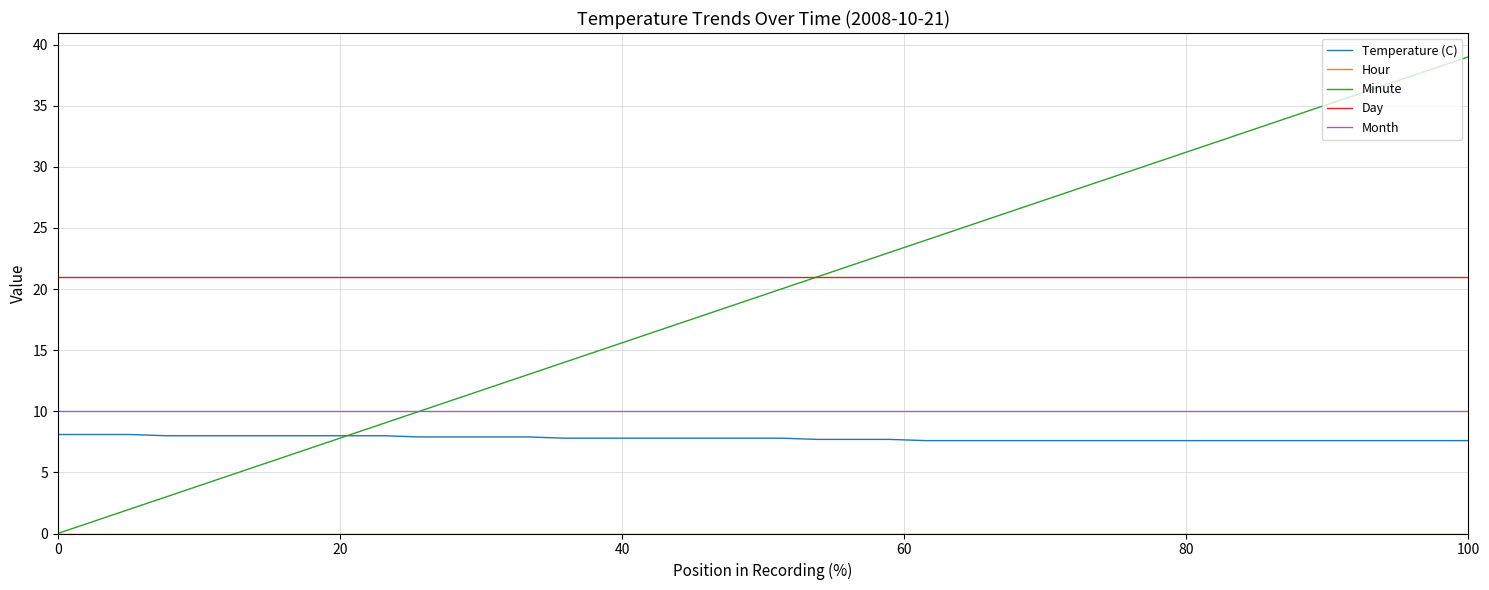

Which series has the widest spread of values?

Minute